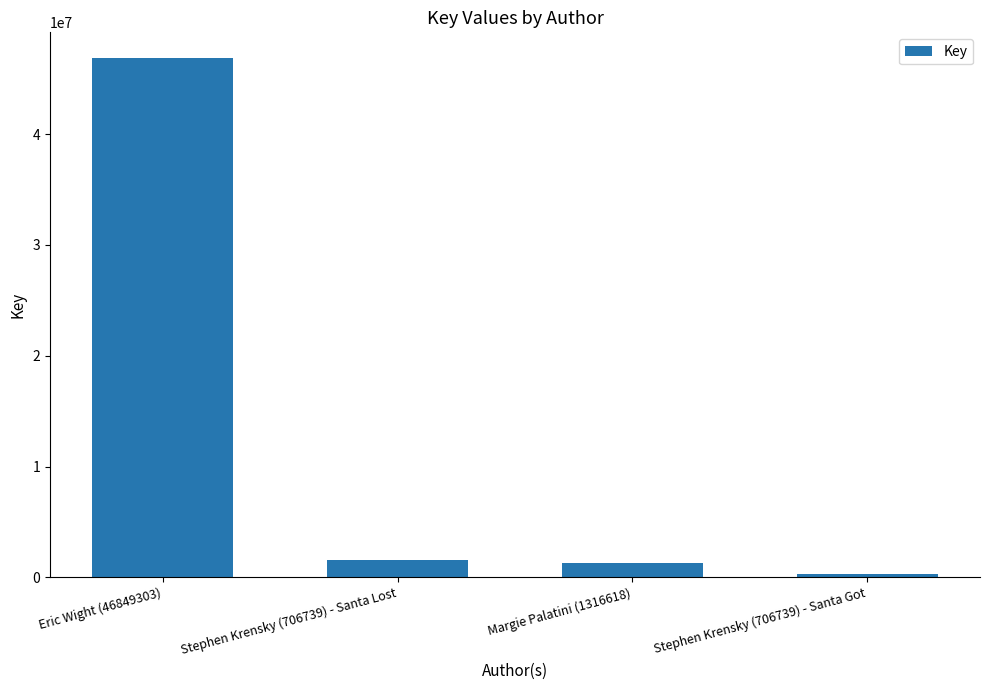

Which category has the highest value across all series?

Eric Wight (46849303)